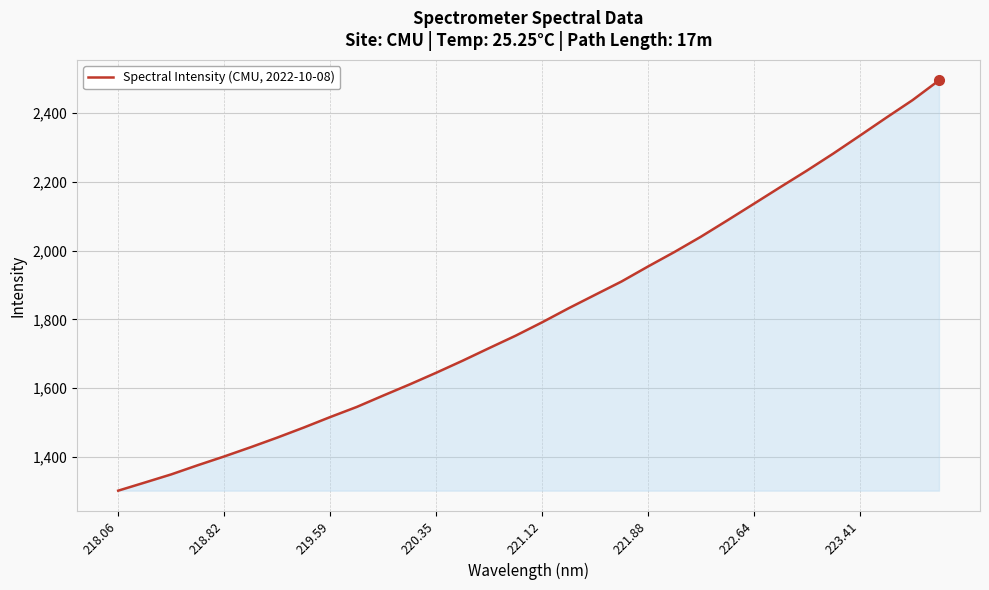

What is the minimum value shown in the chart?

1302.5